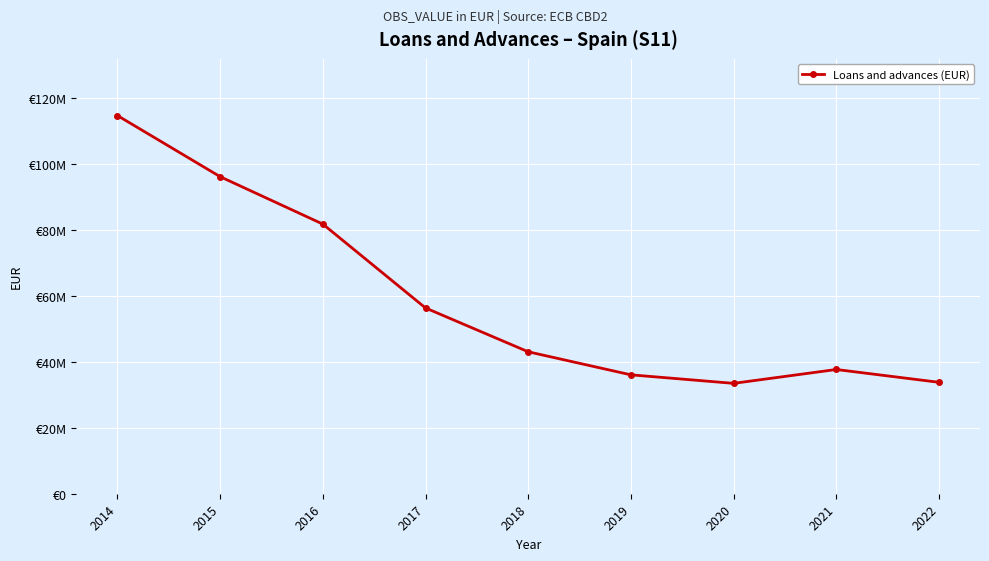

Does the chart have visible grid lines?

Yes